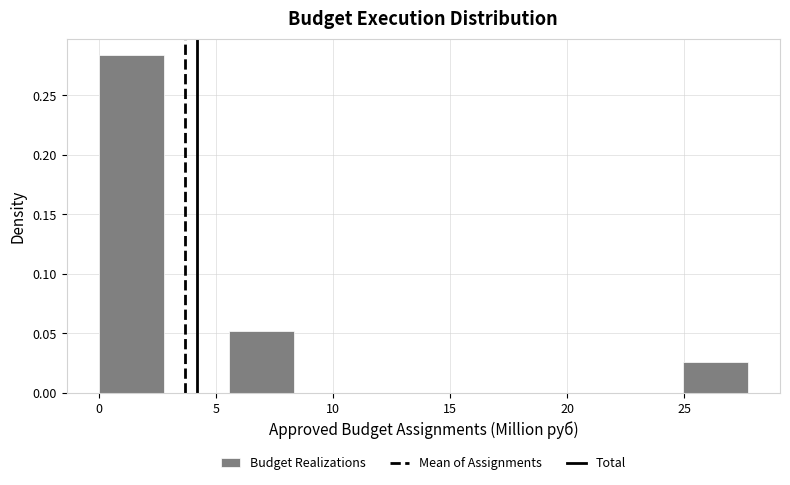

How tall is the bar that spans 25.0 to 27.5 on the x-axis? Neither the bar edges nor the heights are printed on the chart, so give them approximately, as read against the axes.

0.025